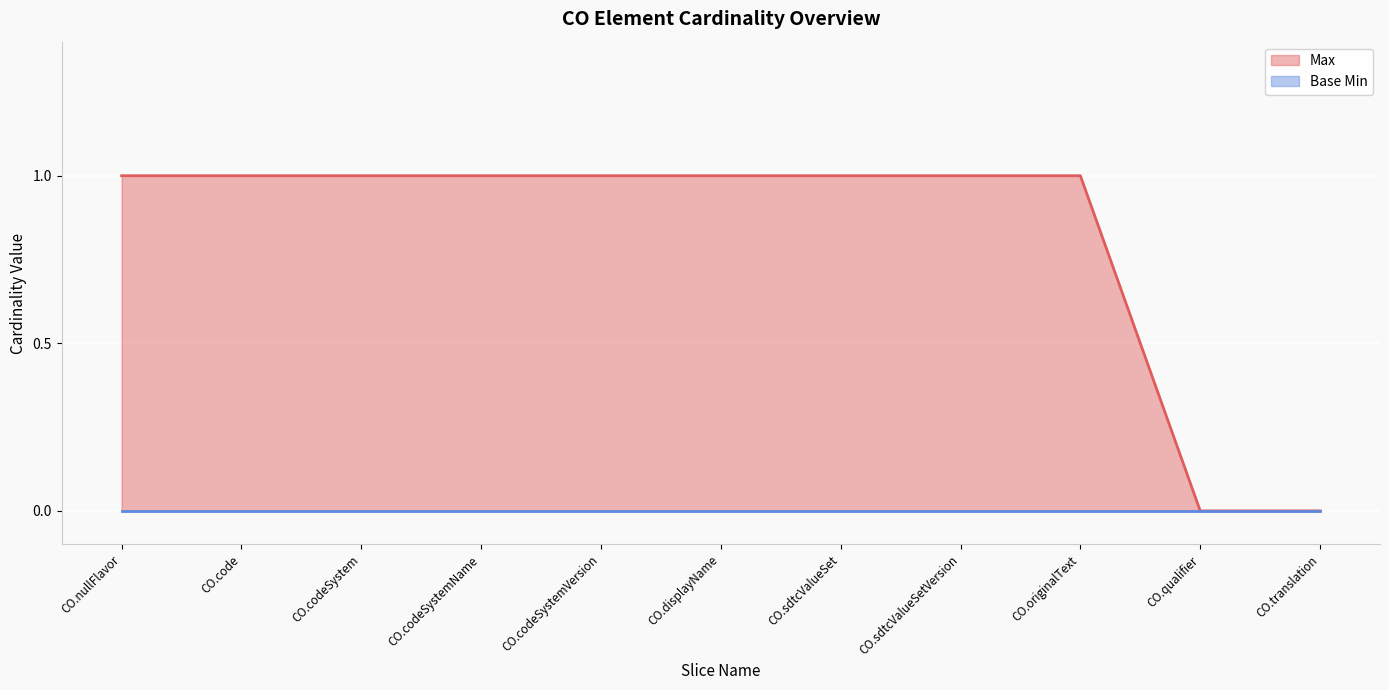

Reading left to right, list all the values displayed in this chart.

Max line: 1	1	1	1	1	1	1	1	1	0	0
Base Min line: 0	0	0	0	0	0	0	0	0	0	0